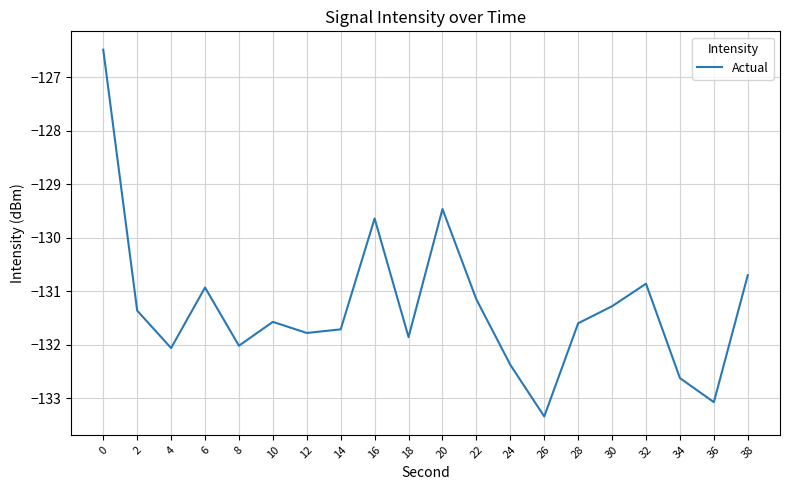

What is the sum of the values at 2 and 20?

-260.8